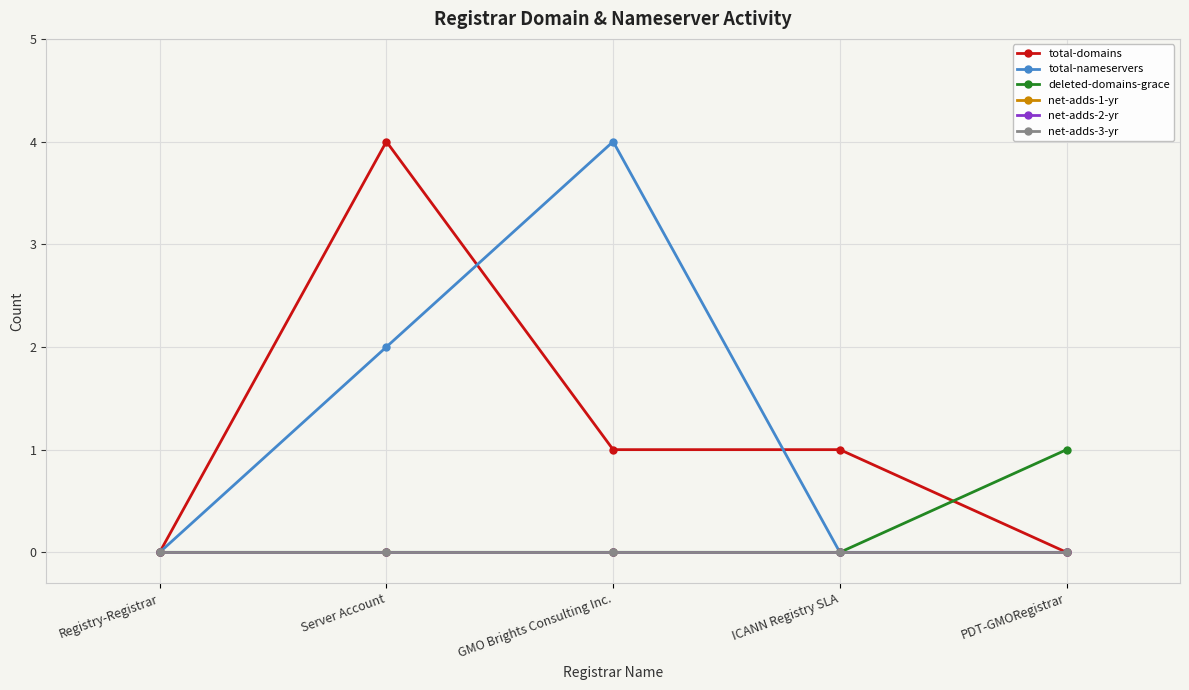

Rank the categories by net-adds-1-yr value from lowest to highest.

Registry-Registrar, Server Account, GMO Brights Consulting Inc., ICANN Registry SLA, PDT-GMORegistrar